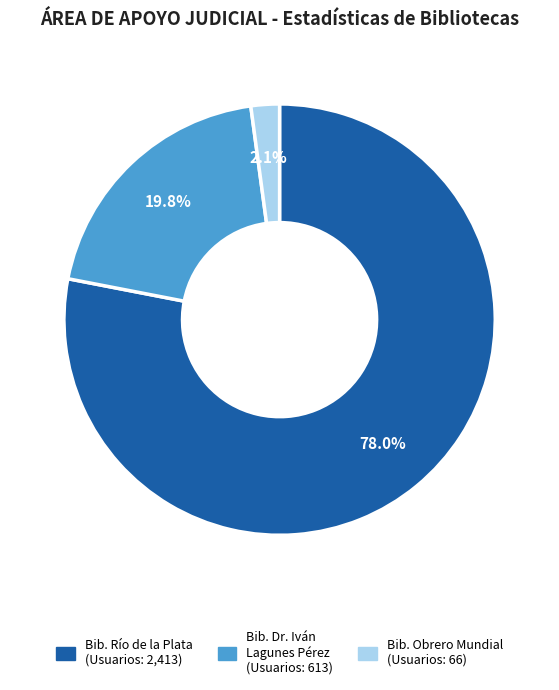

Is there any slice that represents more than half of the pie?

Yes